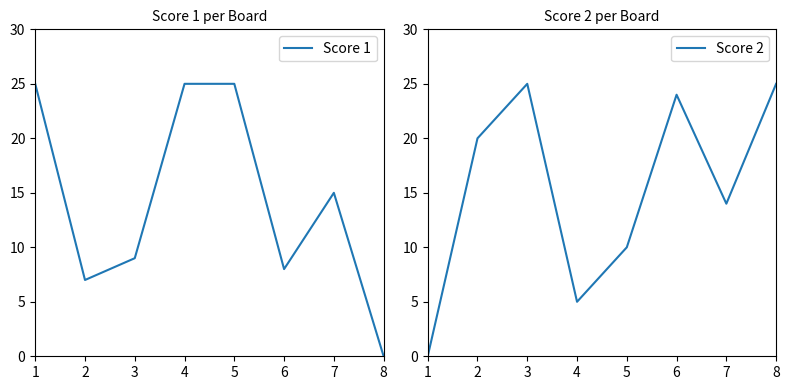

What are all the series names shown in the legend?

Score 1, Score 2